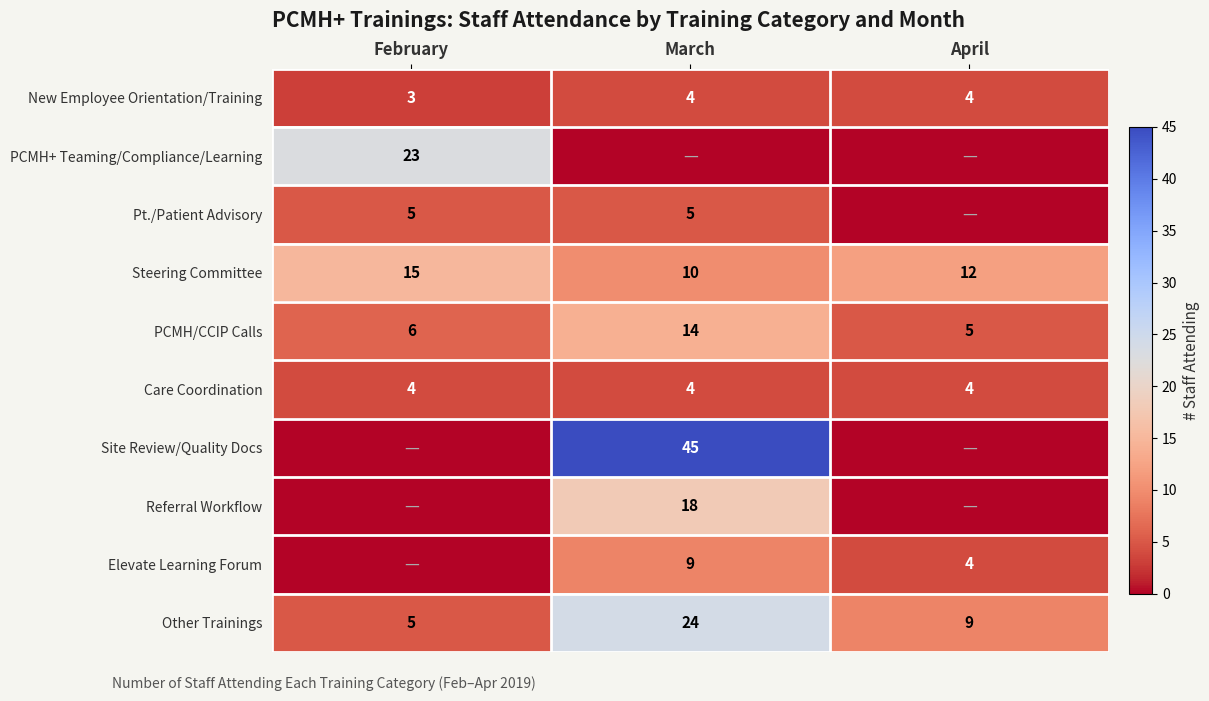

Is it true that Pt./Patient Advisory equals 3 at March?

False